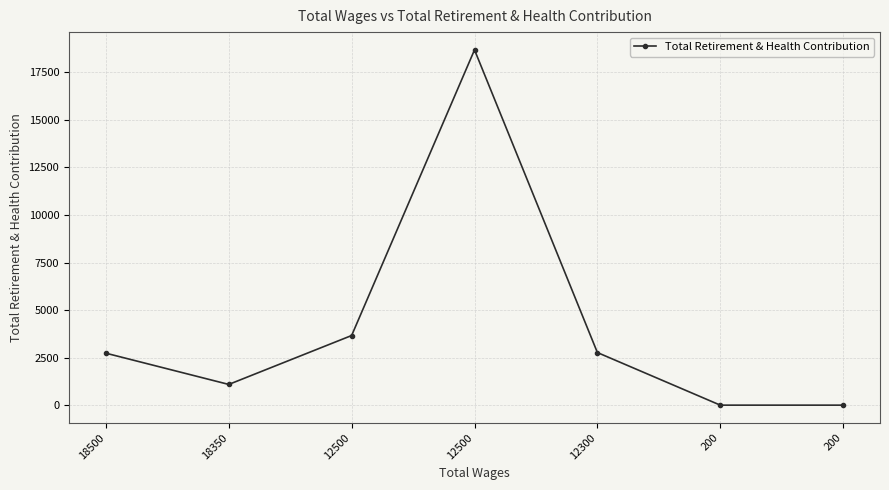

The chart shows a value of 3662 at 12500. True or false?

True